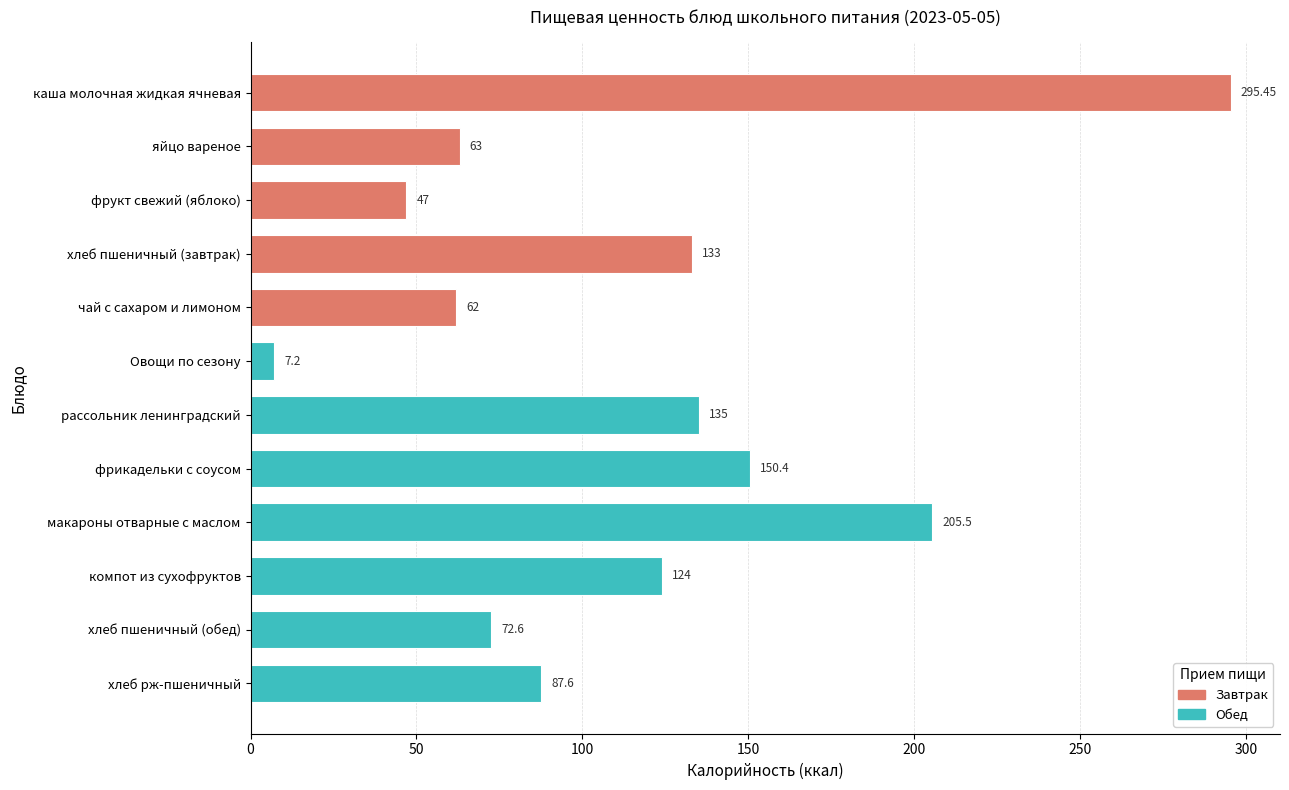

What is the label of the 12th bar from the top?

хлеб рж-пшеничный